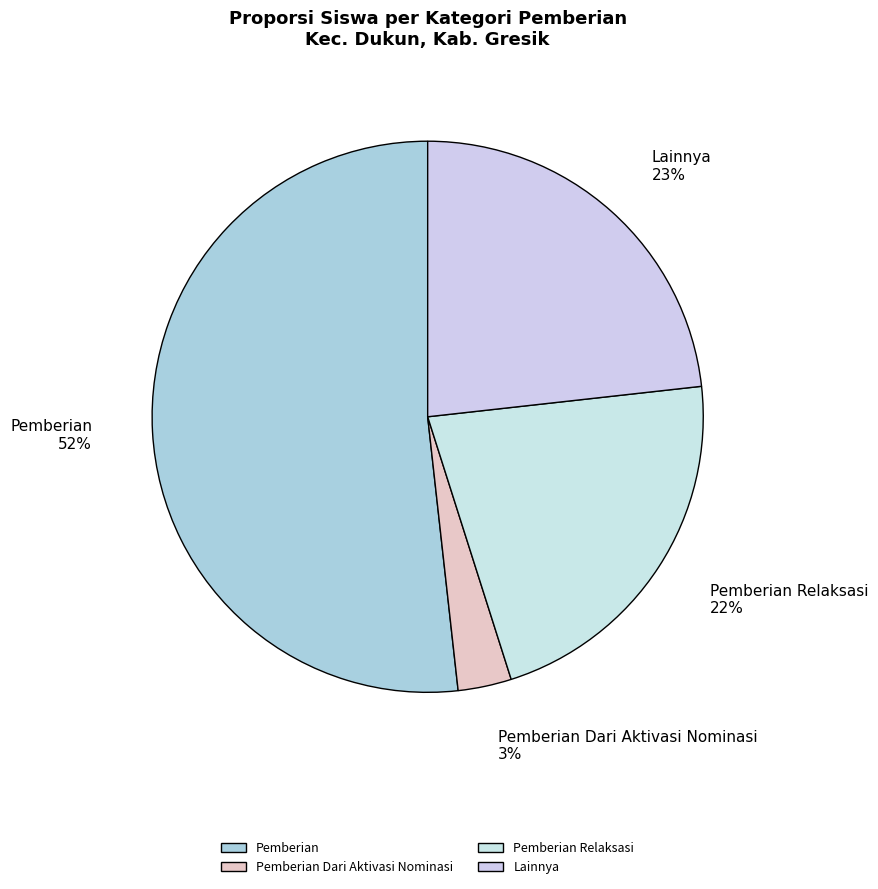

The Pemberian Relaksasi slice represents 32% of the pie. True or false?

False